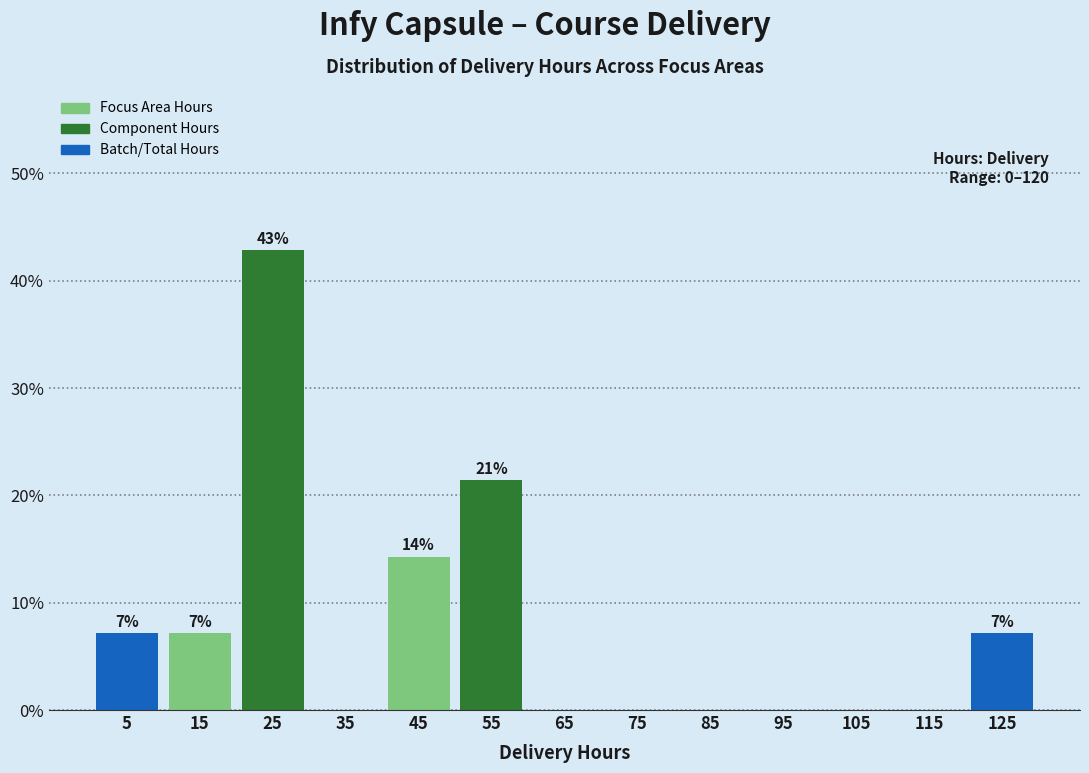

Which range on the x-axis has the tallest bar?

20 to 30